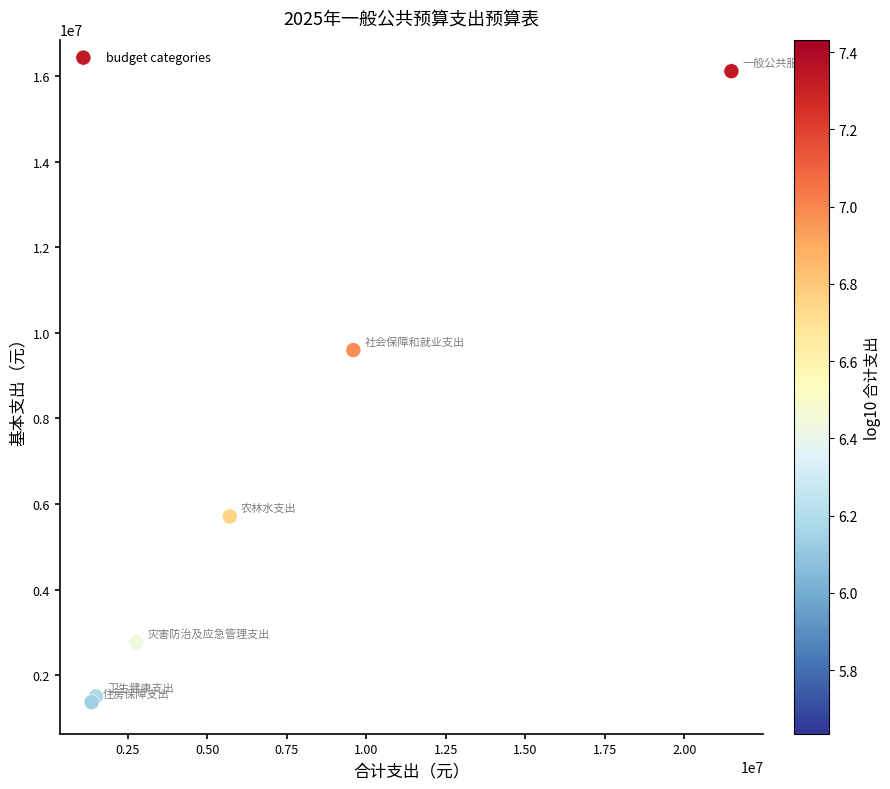

What Y value in the scatter plot is closest to 8740330?

9596621.3